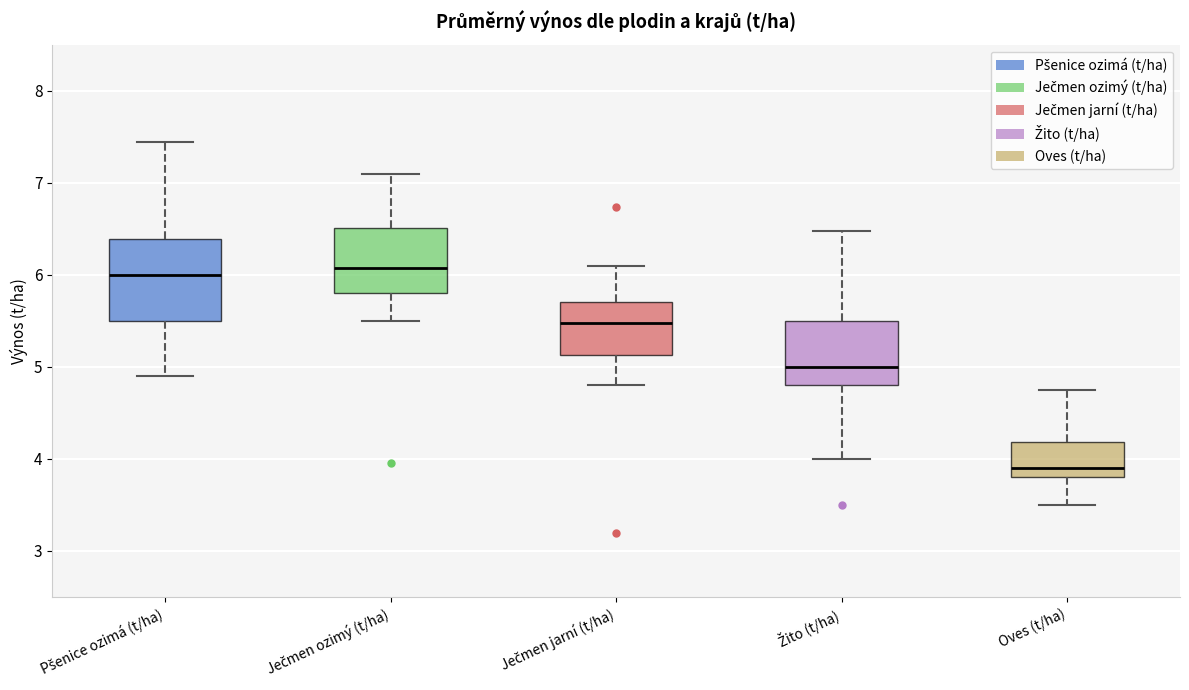

Which box has the lowest median line?

Oves (t/ha)